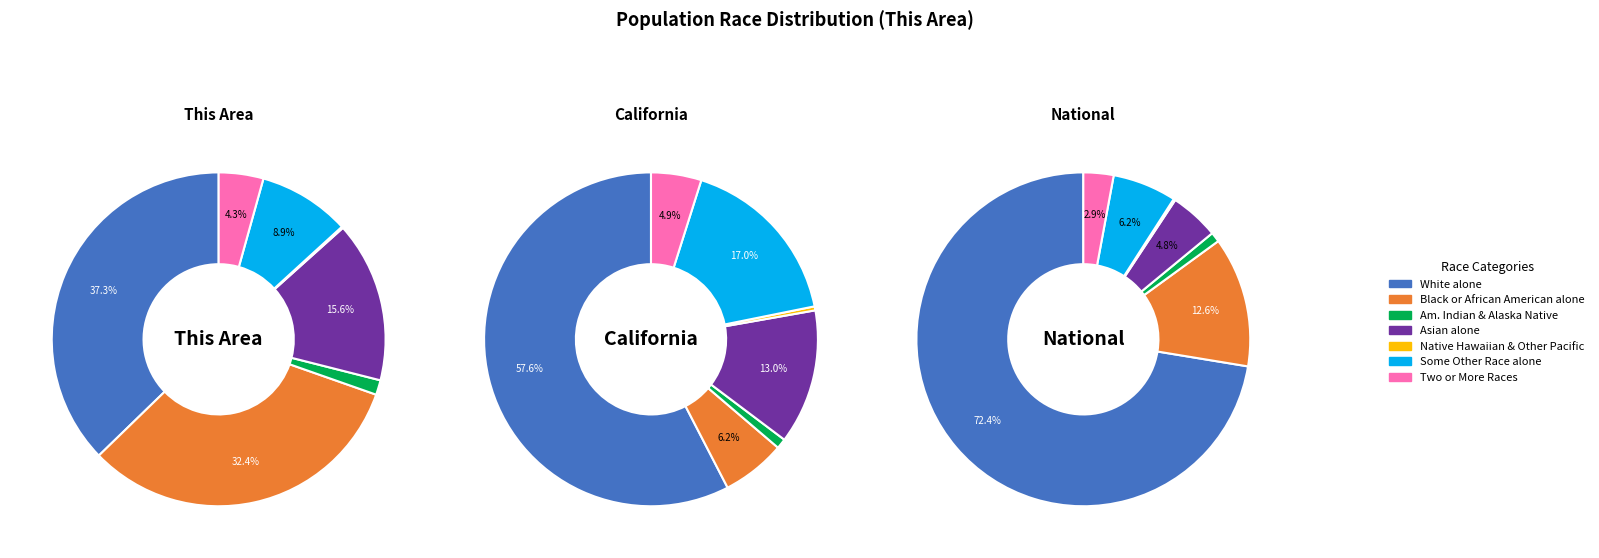

The Two or More Races slice represents 3% of the pie. True or false?

True